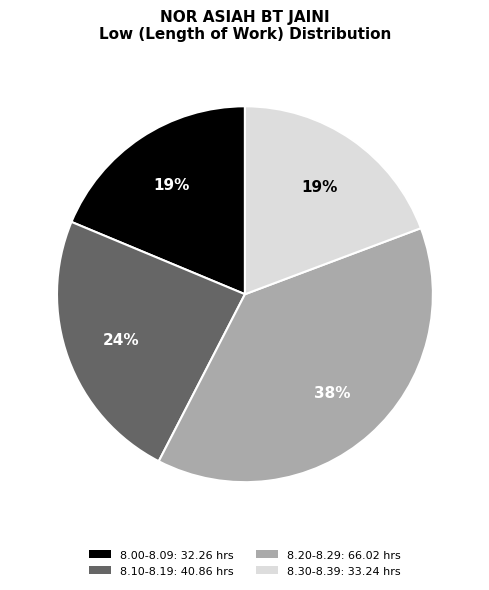

How many slices are in this pie chart?

4